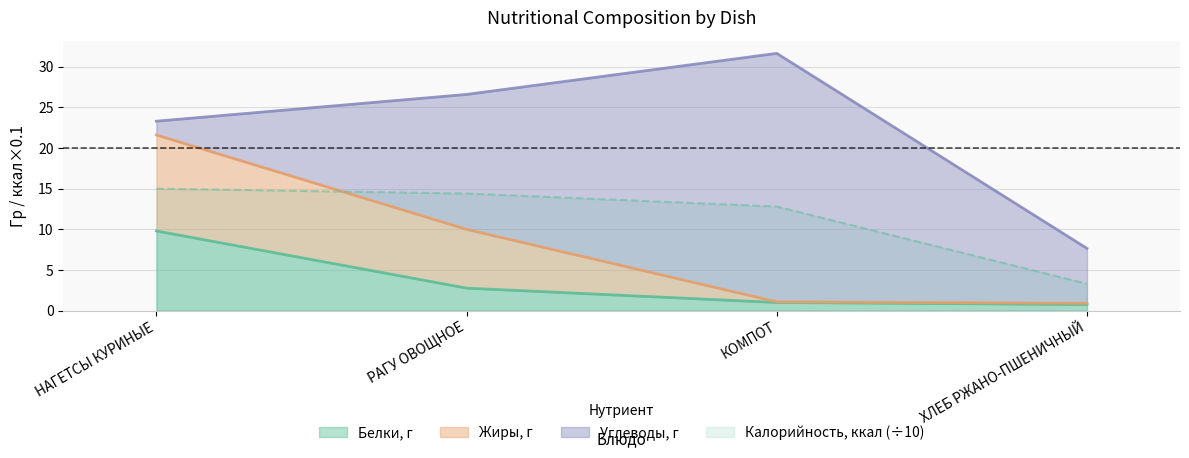

The Жиры, г series shows 29.7 at НАГЕТСЫ КУРИНЫЕ. True or false?

False